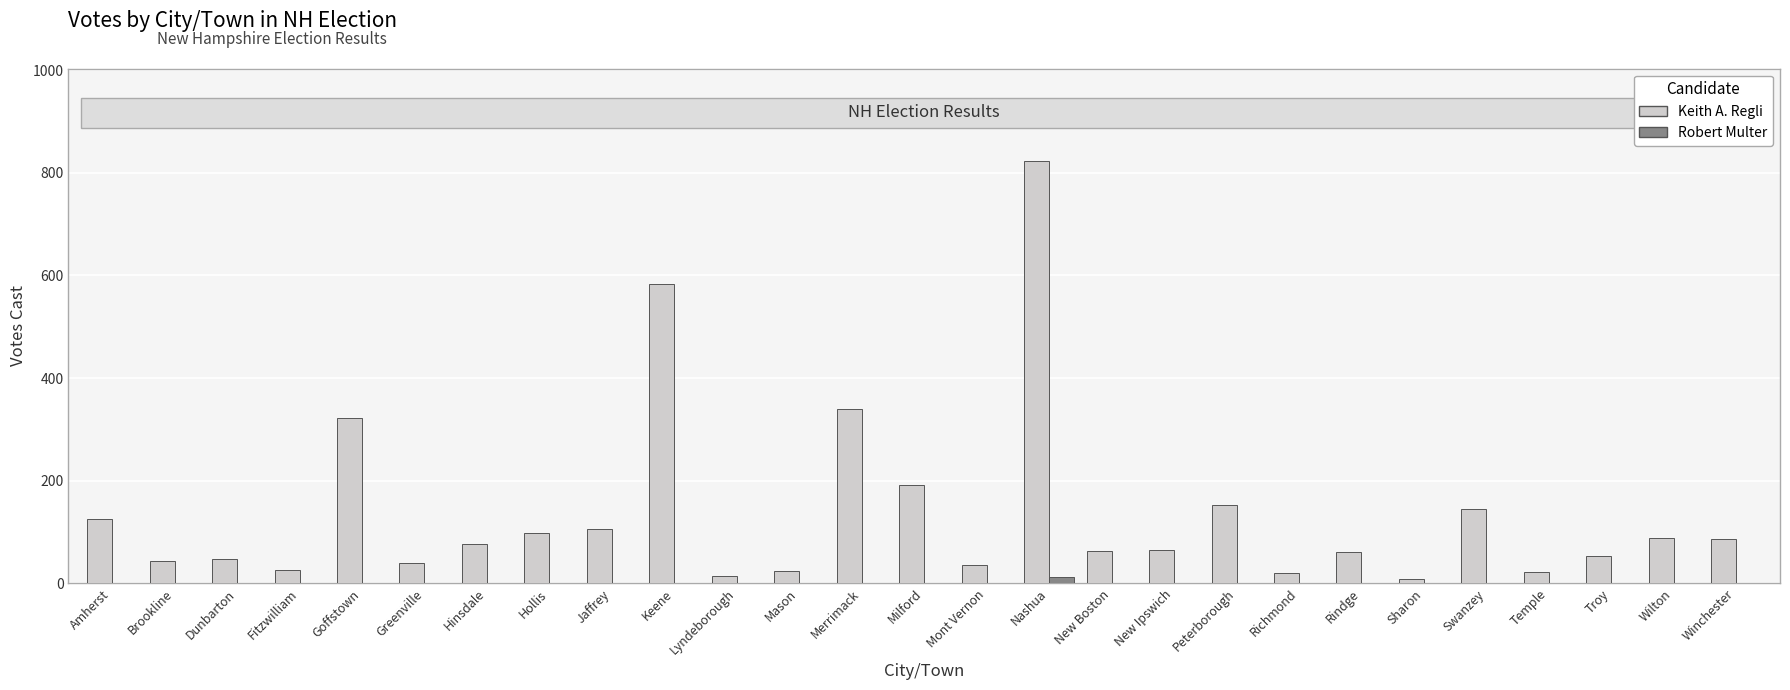

How many groups of bars are there?

27